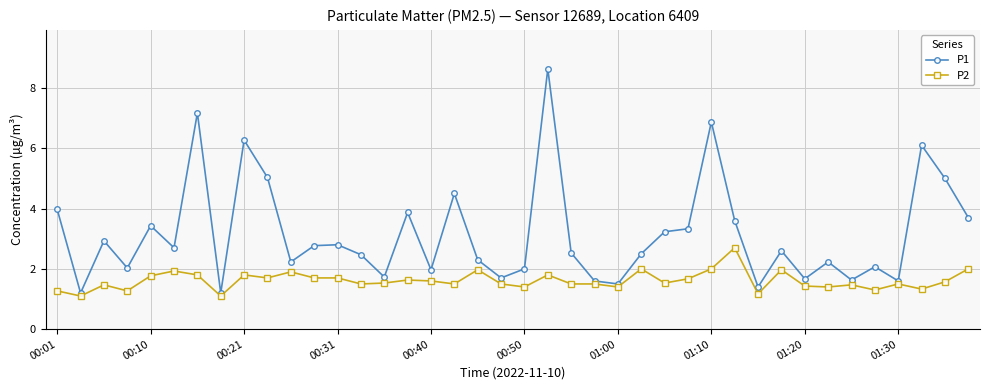

Which series has the largest range (max minus min)?

P1